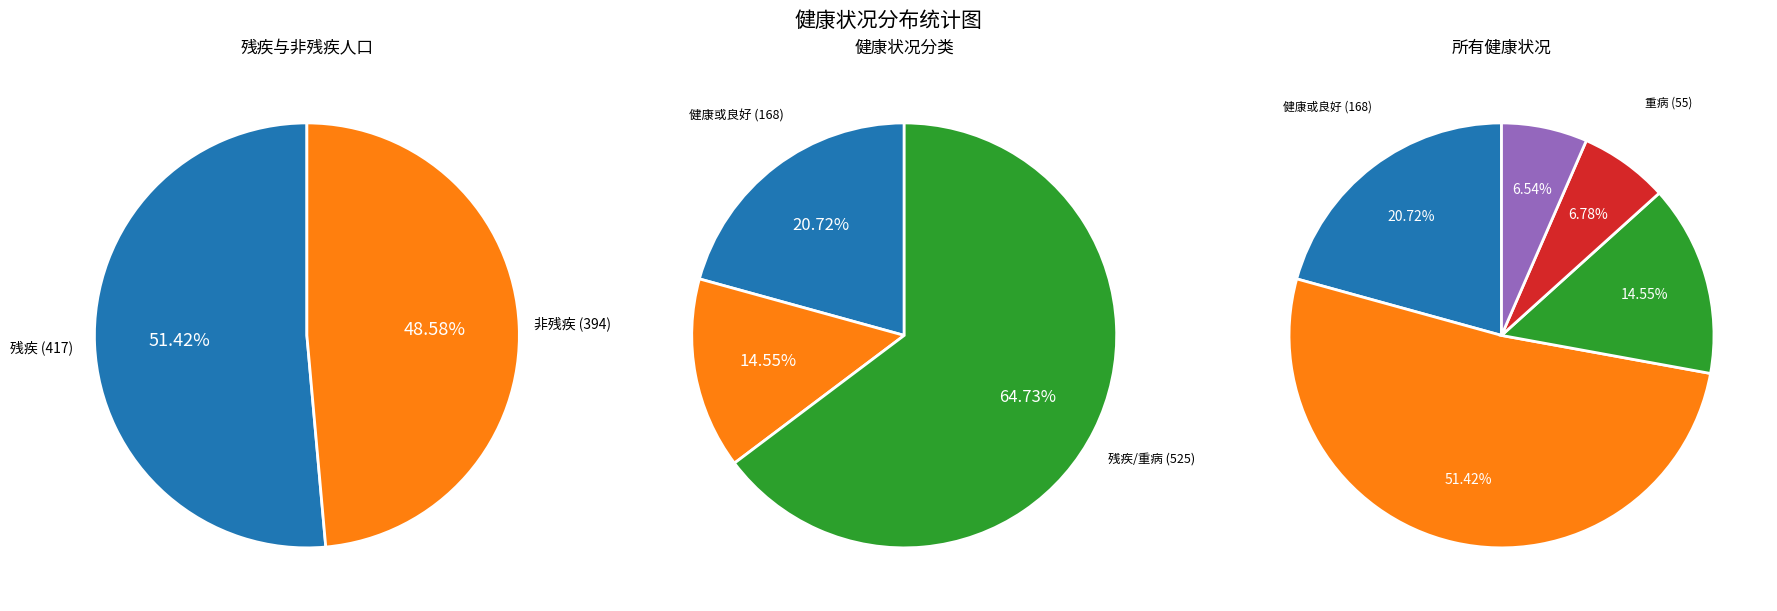

How many segments does this pie chart have?

5